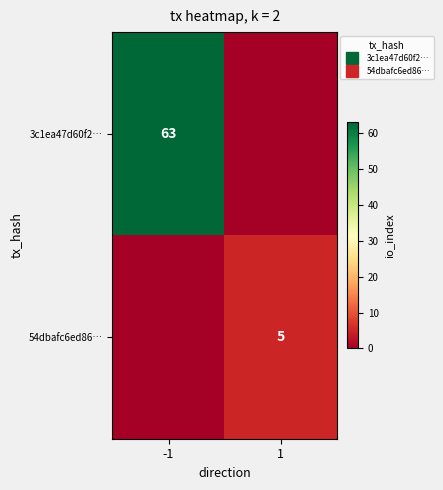

The 3c1ea47d60f2… series shows 63 at -1. True or false?

True